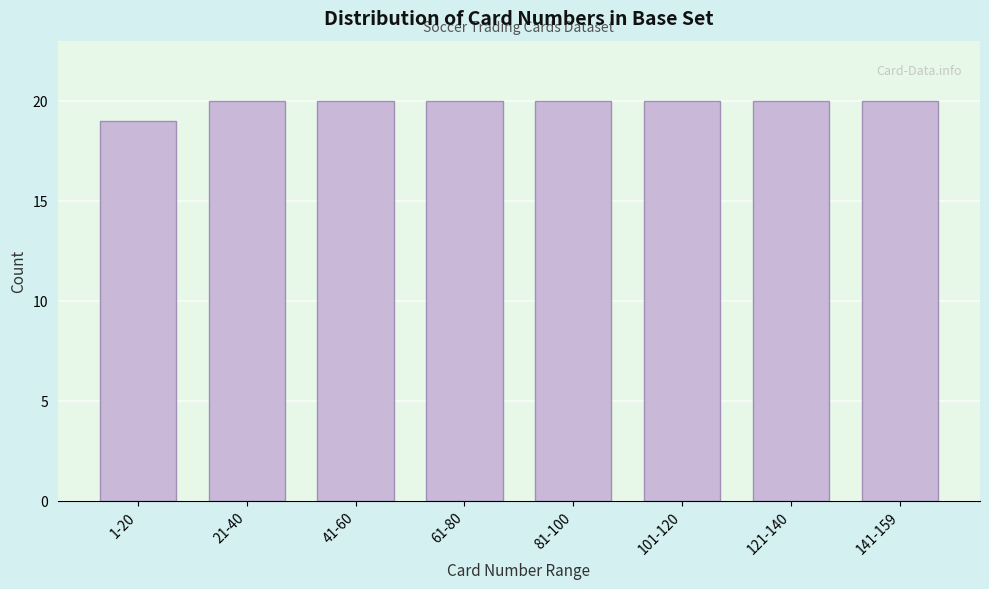

Reading left to right, extract all data points from this chart.

19	20	20	20	20	20	20	20